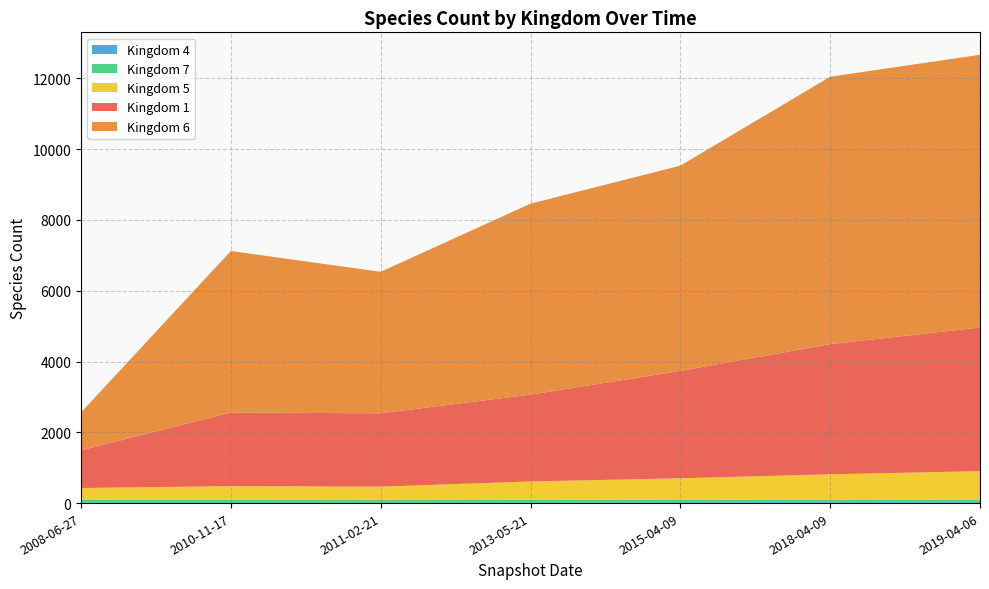

Reading left to right, extract all data points from this chart.

1: 2008-06-27=1064	2010-11-17=2082	2011-02-21=2072	2013-05-21=2452	2015-04-09=3034	2018-04-09=3678	2019-04-06=4057
6: 2008-06-27=1071	2010-11-17=4563	2011-02-21=4000	2013-05-21=5397	2015-04-09=5800	2018-04-09=7556	2019-04-06=7709
5: 2008-06-27=340	2010-11-17=390	2011-02-21=380	2013-05-21=523	2015-04-09=600	2018-04-09=730	2019-04-06=802
7: 2008-06-27=77	2010-11-17=78	2011-02-21=75	2013-05-21=78	2015-04-09=79	2018-04-09=62	2019-04-06=78
4: 2008-06-27=10	2010-11-17=10	2011-02-21=9	2013-05-21=11	2015-04-09=22	2018-04-09=22	2019-04-06=23